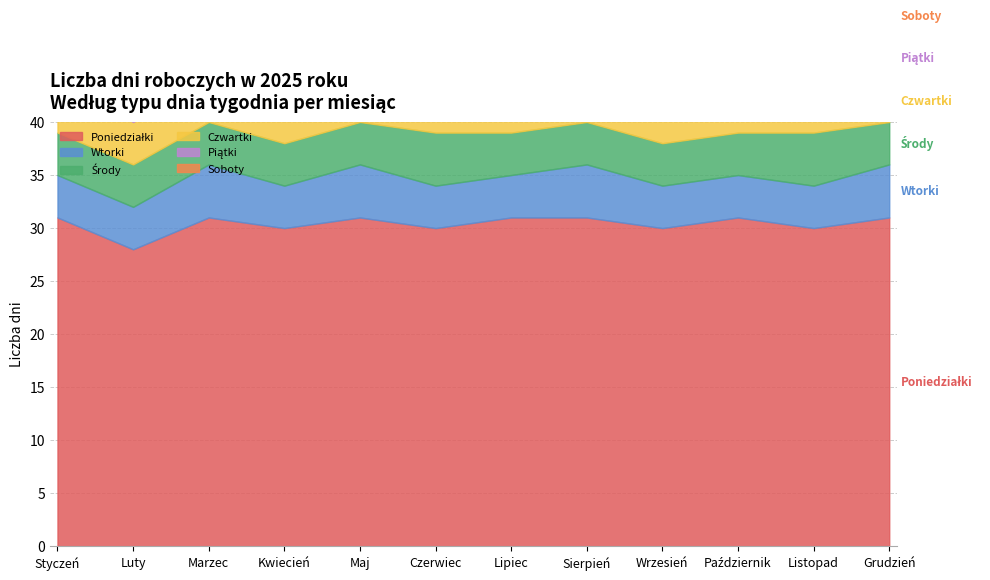

At which category is the sum across all series the highest?

Marzec